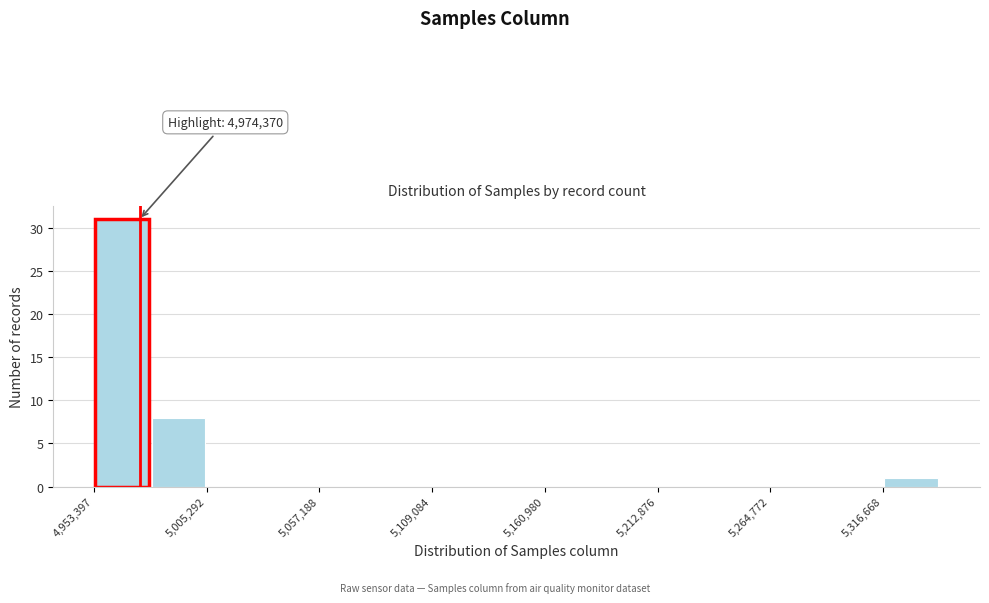

Read against the x-axis, roughly where is the centre of the tallest bar?

4970000